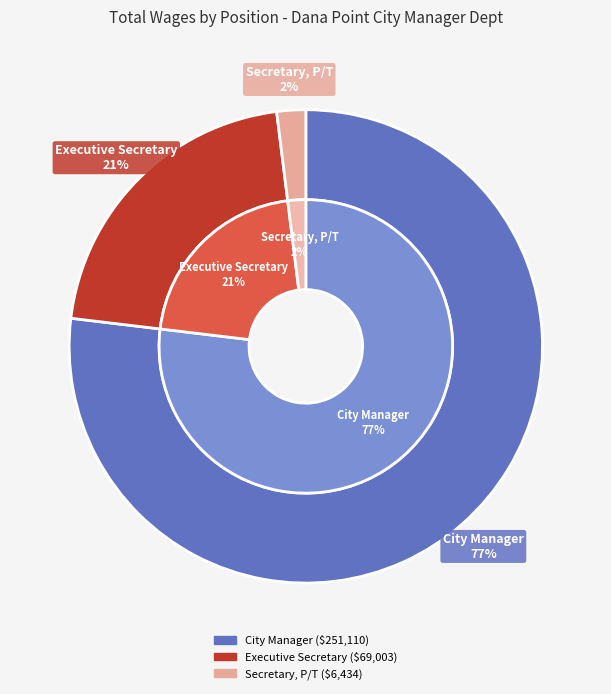

Which slice is the smallest?

Secretary, P/T